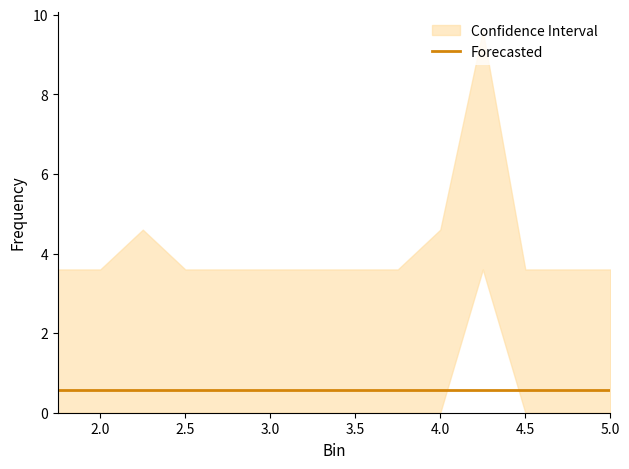

Rank the categories by value from lowest to highest.

1.75, 2.0, 2.5, 2.75, 3.0, 3.25, 3.5, 3.75, 4.5, 4.75, 5.0, 2.25, 4.0, 4.25